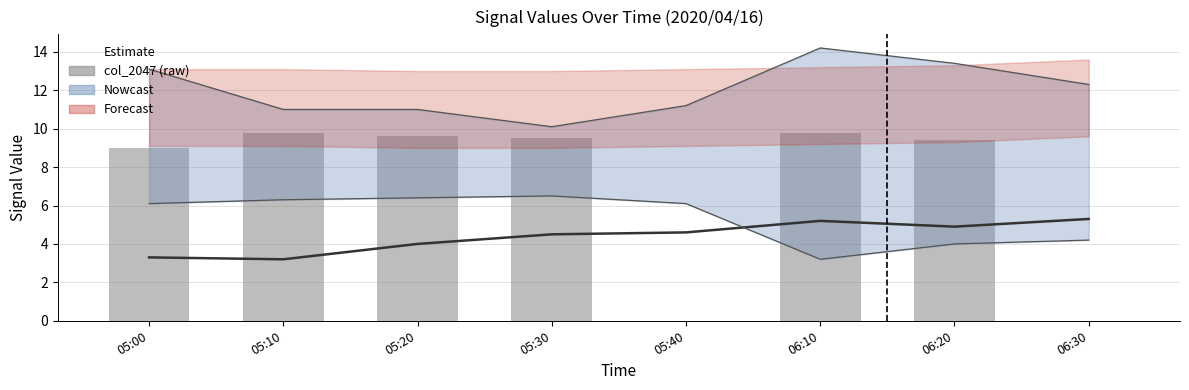

Read the col_2047 value at 05:30.

9.5